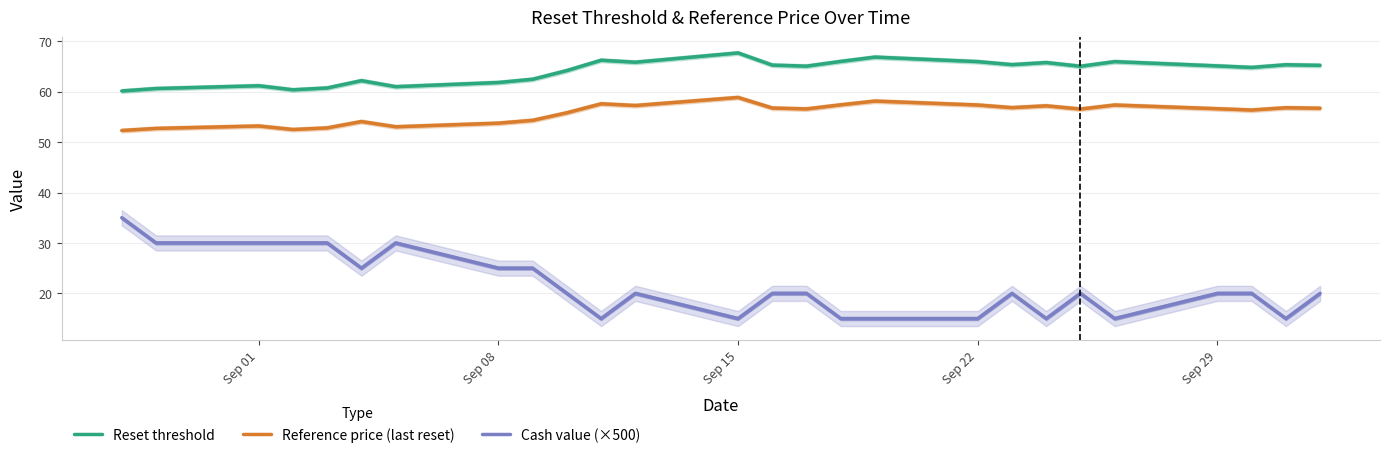

Reading left to right, extract all data points from this chart.

Reset threshold: 60.1	60.6	61.2	60.4	60.7	62.2	61.0	61.8	62.5	64.2	66.2	65.8	67.7	65.3	65.1	66.0	66.9	66.0	65.4	65.8	65.0	66.0	65.1	64.8	65.3	65.2
Reference price (last reset): 52.3	52.7	53.2	52.5	52.8	54.1	53.0	53.8	54.3	55.8	57.6	57.3	58.9	56.8	56.6	57.4	58.1	57.4	56.8	57.2	56.6	57.4	56.6	56.4	56.8	56.7
Cash value (×500): 35.0	30.0	30.0	30.0	30.0	25.0	30.0	25.0	25.0	20.0	15.0	20.0	15.0	20.0	20.0	15.0	15.0	15.0	20.0	15.0	20.0	15.0	20.0	20.0	15.0	20.0